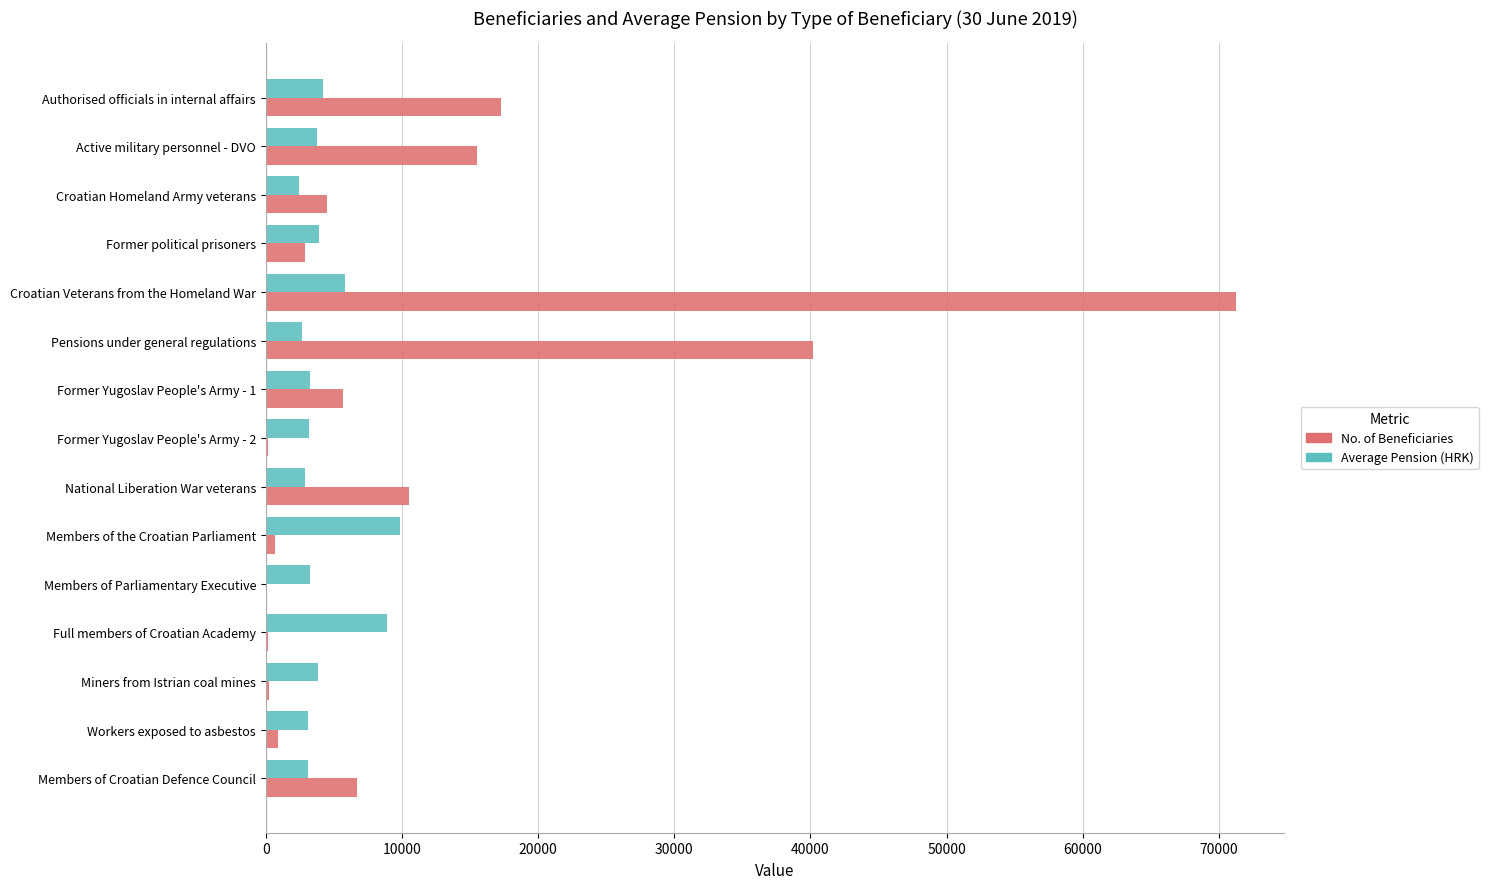

At which label is No. of Beneficiaries closest to 35665?

Pensions under general regulations